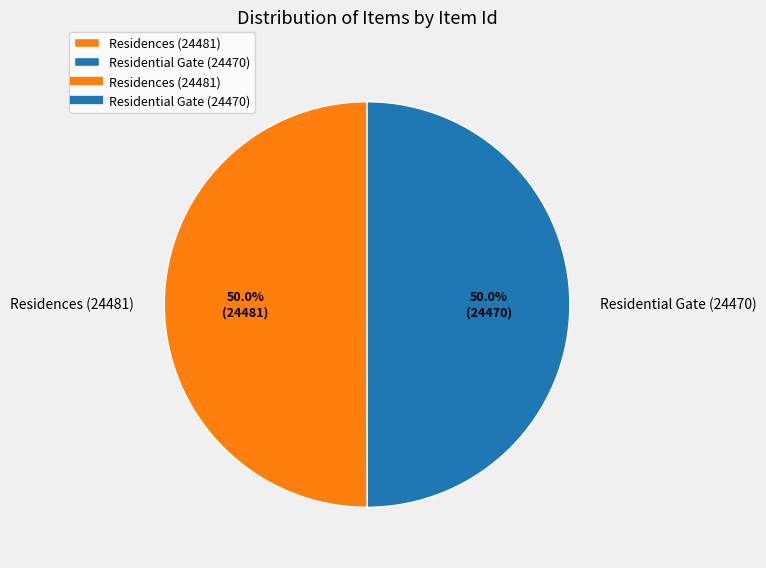

Combined, what portion of the pie is Residences (24481) and Residential Gate (24470)?

100.0%